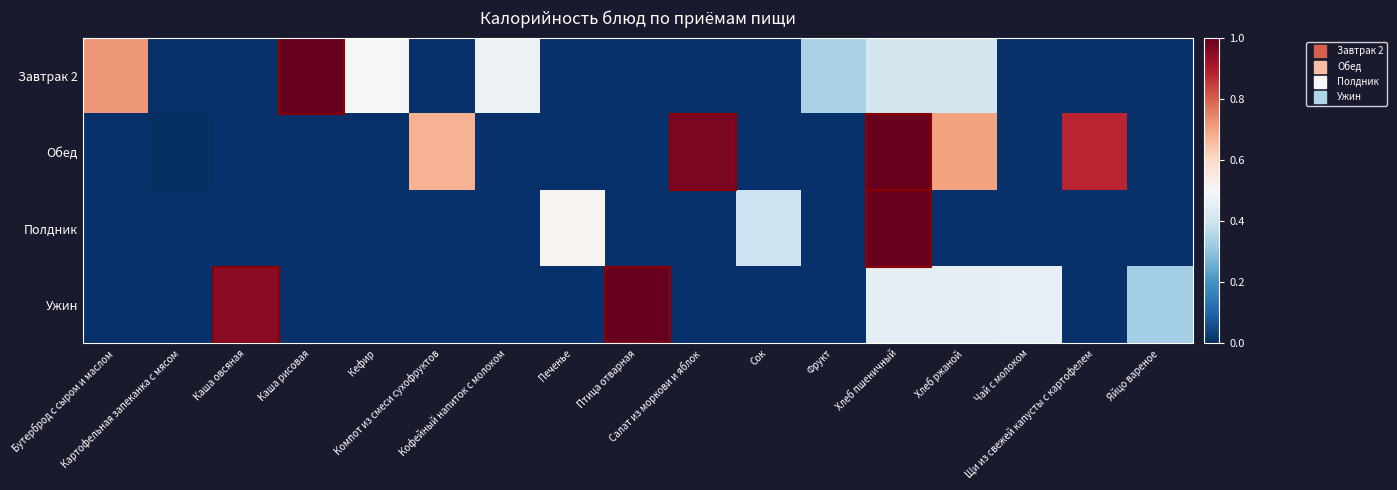

Which label corresponds to the smallest value in the chart?

Картофельная запеканка с мясом